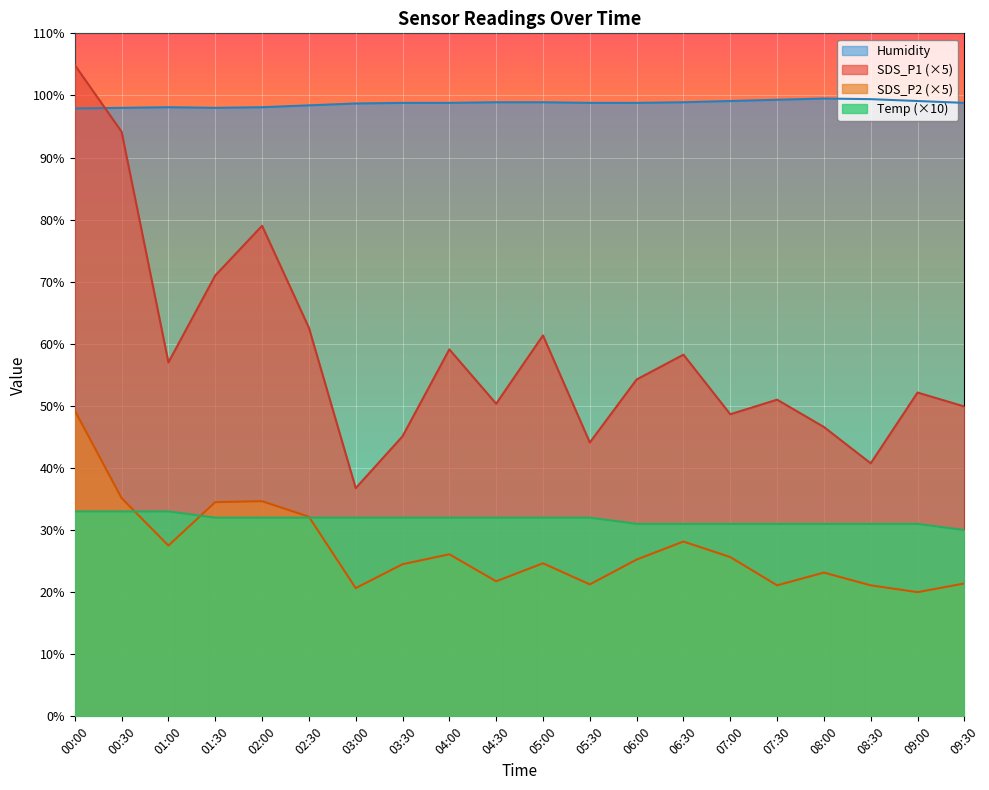

What position from the right is 09:30?

1